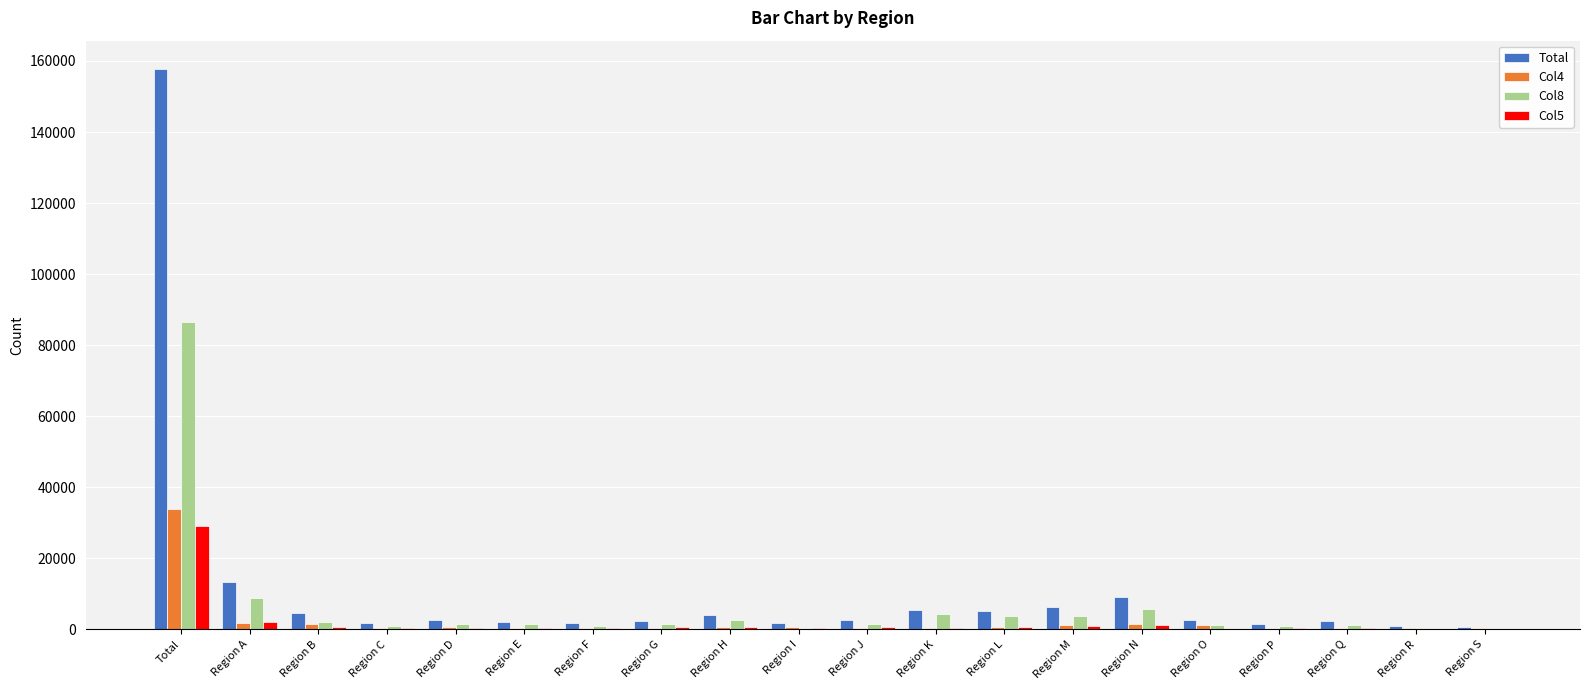

Which label corresponds to the largest value in the chart?

Total